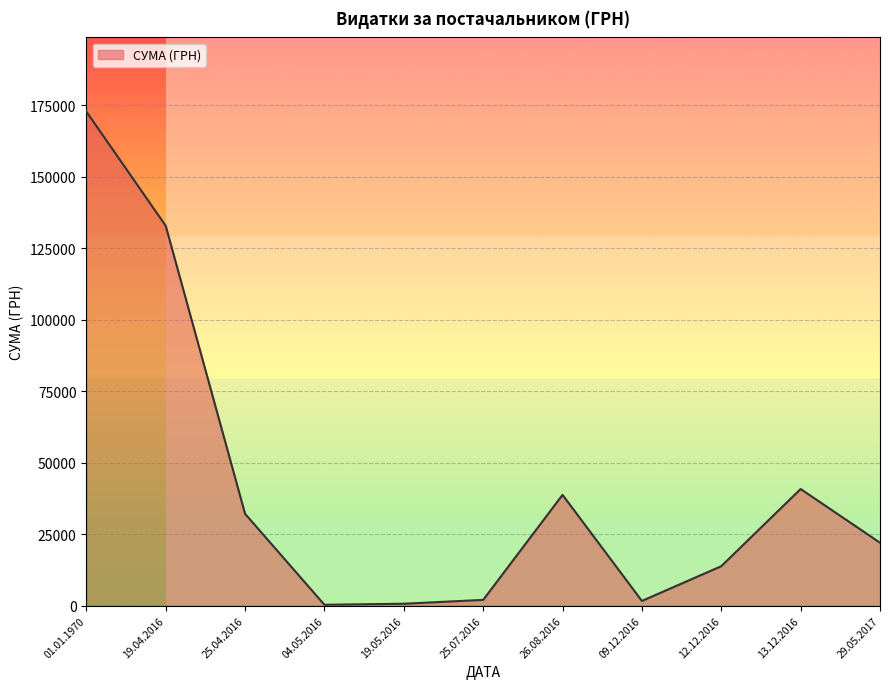

Which has a higher value, 01.01.1970 or 09.12.2016?

01.01.1970